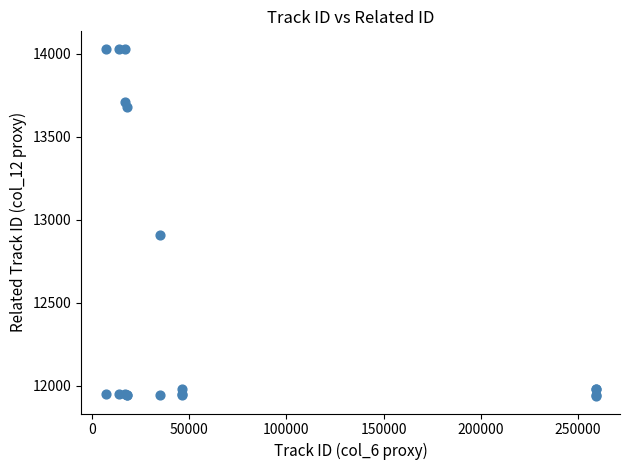

What Y value in the scatter plot is closest to 12983?

12905